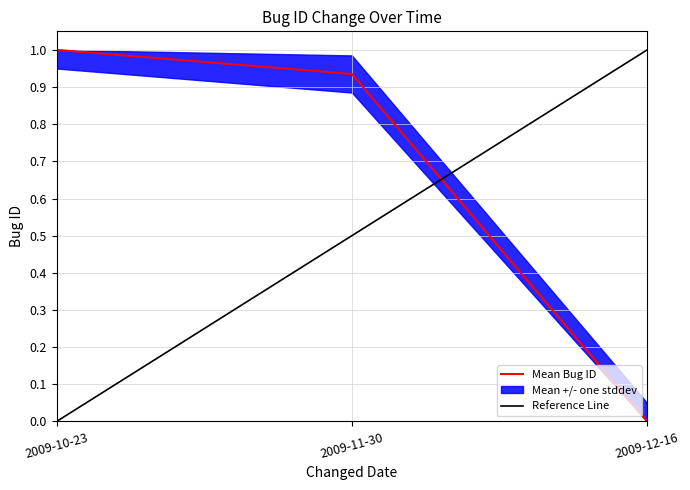

At which label does Mean Bug ID reach its minimum?

2009-12-16